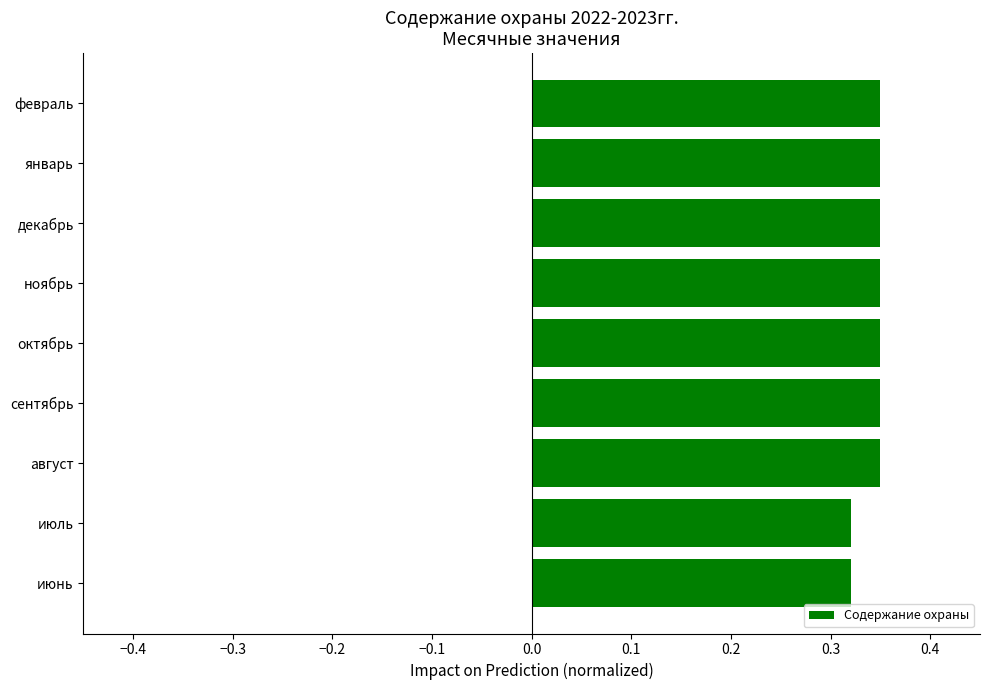

How many distinct data groups are displayed?

1